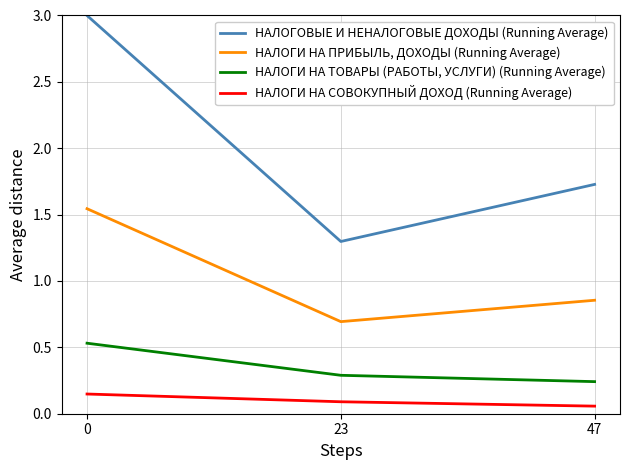

Where is НАЛОГИ НА ПРИБЫЛЬ, ДОХОДЫ (Running Average) nearest to the value 1?

47